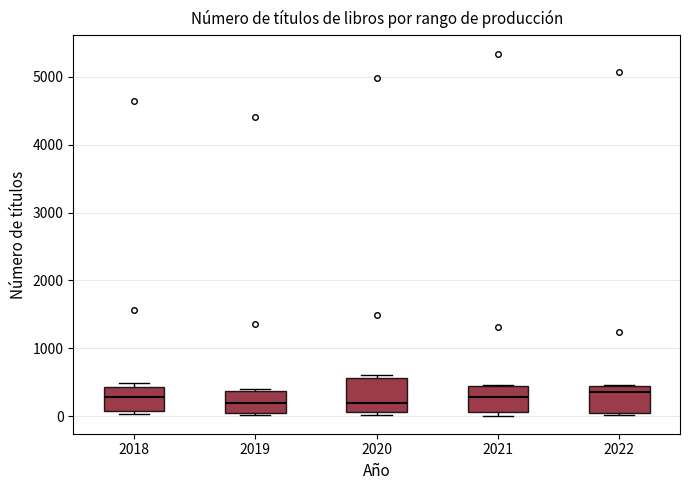

Reading left to right, transcribe this box plot: for each box, give where its median line is, the range the box spans, and where its two whiskers end, as read against the y-axis. The values are not printed on the chart, so give them approximately, as read against the axis.

2018: median 300, box 100 to 400, whiskers 0 to 500
2019: median 200, box 100 to 400, whiskers 0 to 400
2020: median 200, box 100 to 600, whiskers 0 to 600 (just above the box's upper edge)
2021: median 300, box 100 to 500, whiskers 0 to 500
2022: median 400, box 100 to 500, whiskers 0 to 500